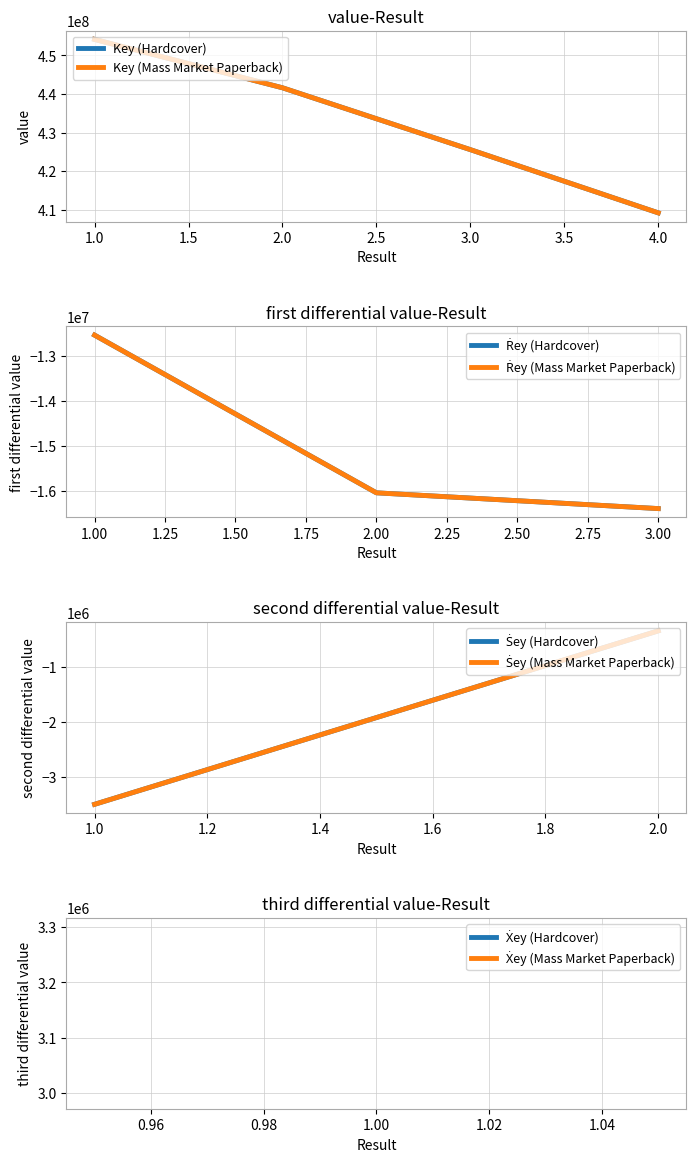

What is the sum of all Key (Mass Market Paperback) values?

1730626970